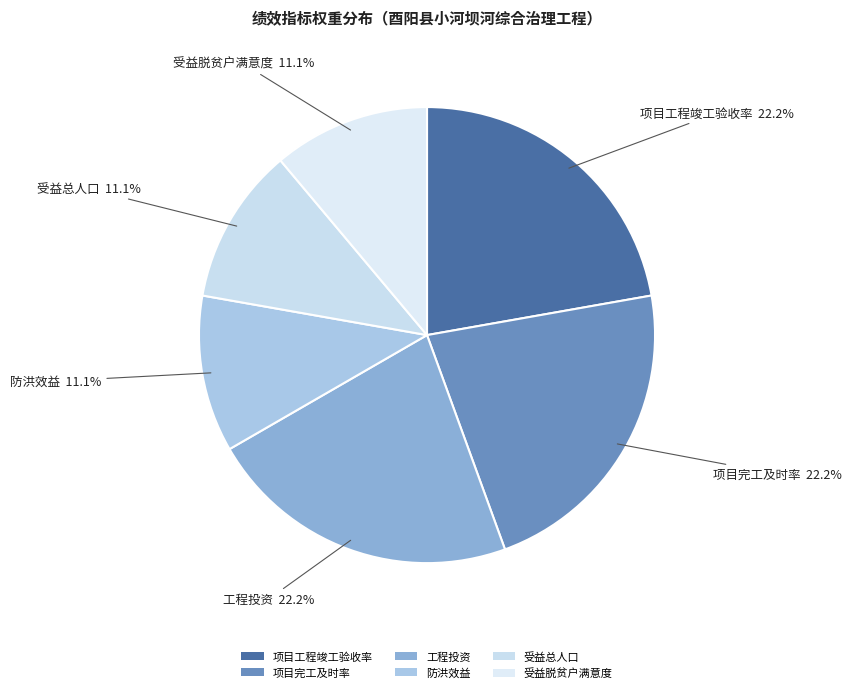

Approximately how many times larger is the value at 项目完工及时率 compared to 受益脱贫户满意度?

2.0